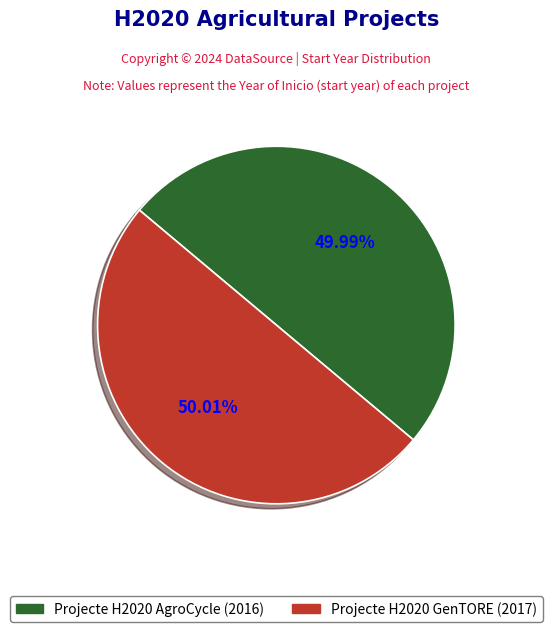

Is there a majority slice in this chart?

Yes